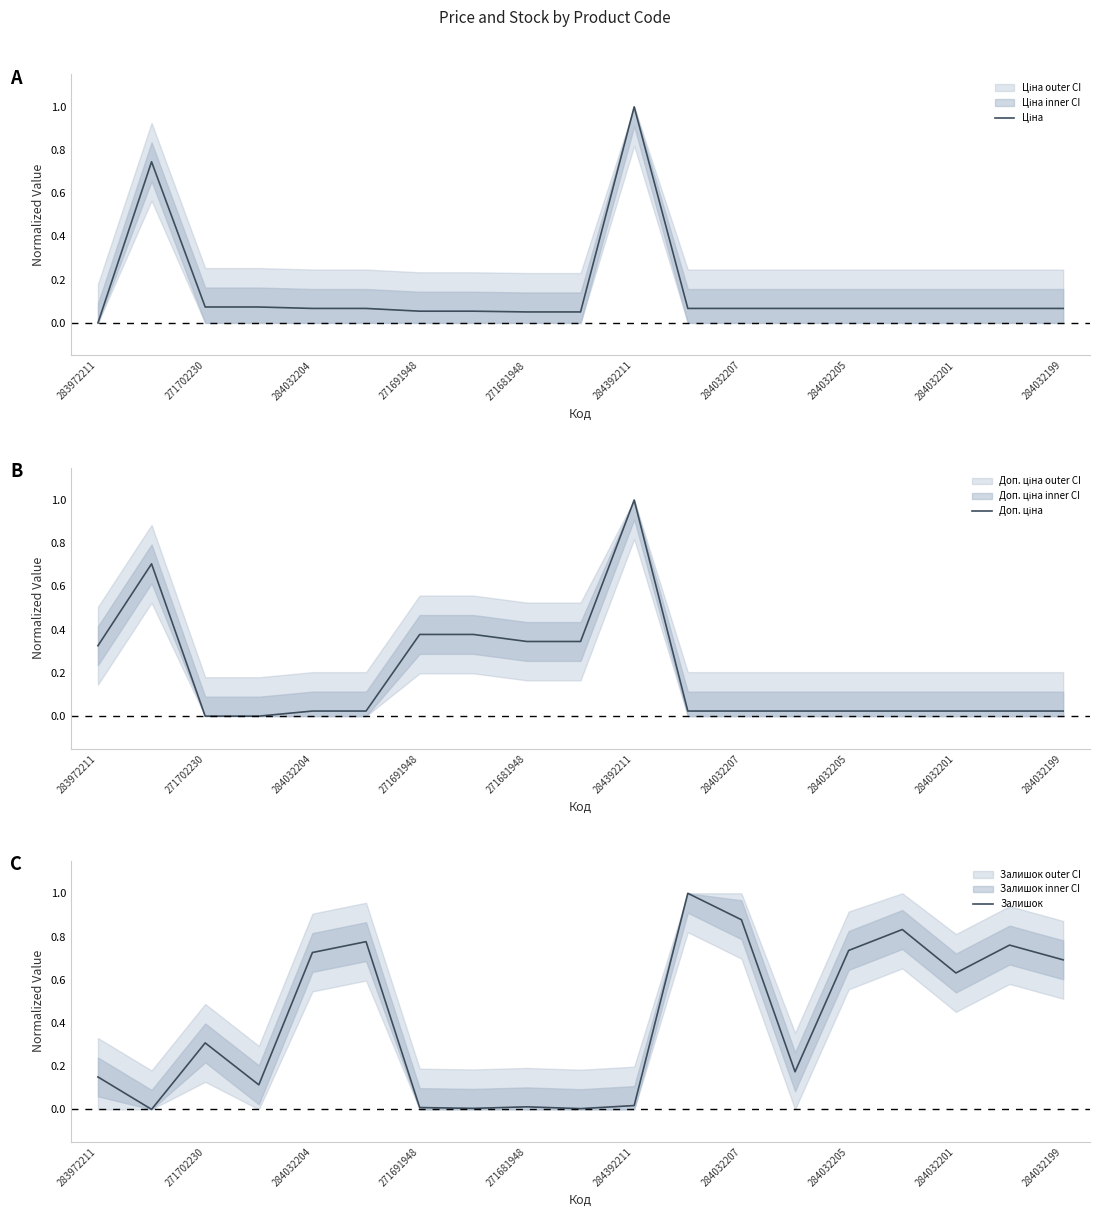

How many times do Доп. ціна and Ціна cross each other?

2